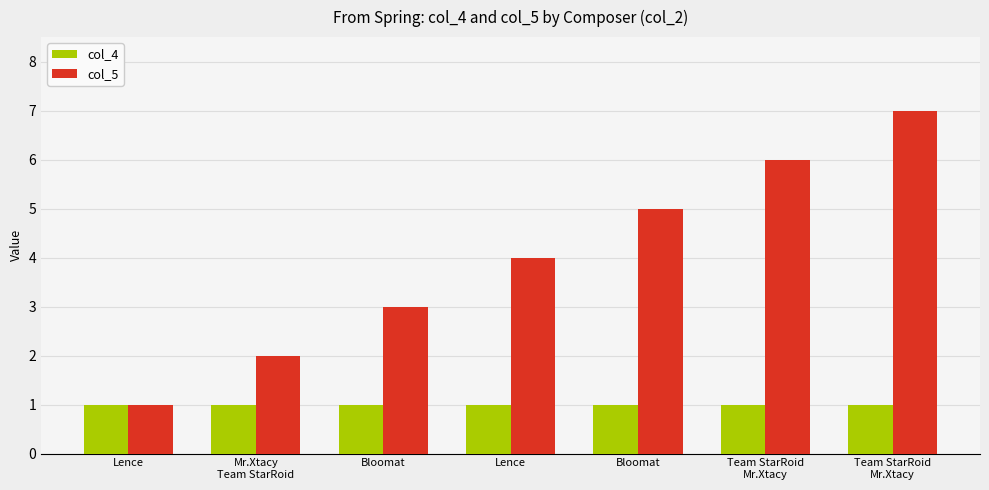

What is the difference between the maximum and minimum values in the col_5 series?

6